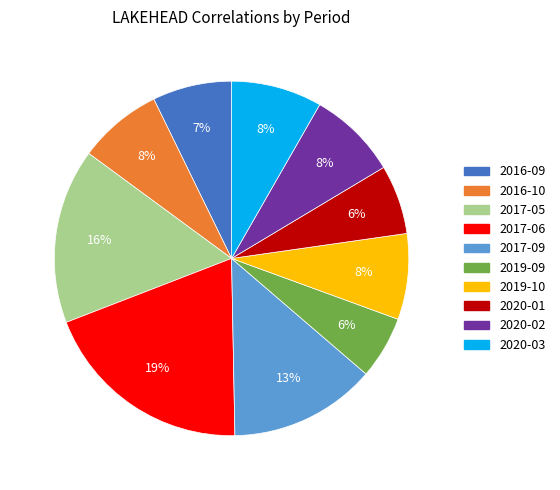

Is there a majority slice in this chart?

No